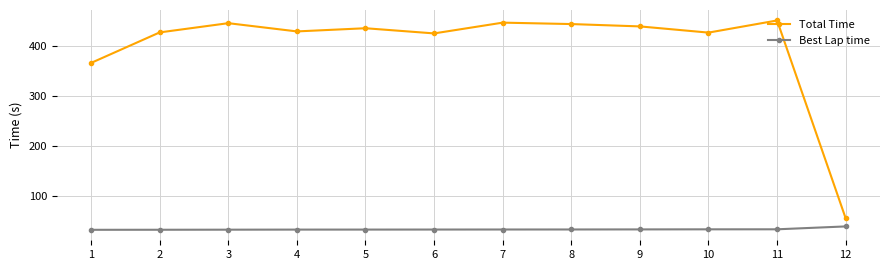

At how many categories does at least one series exceed 142?

11